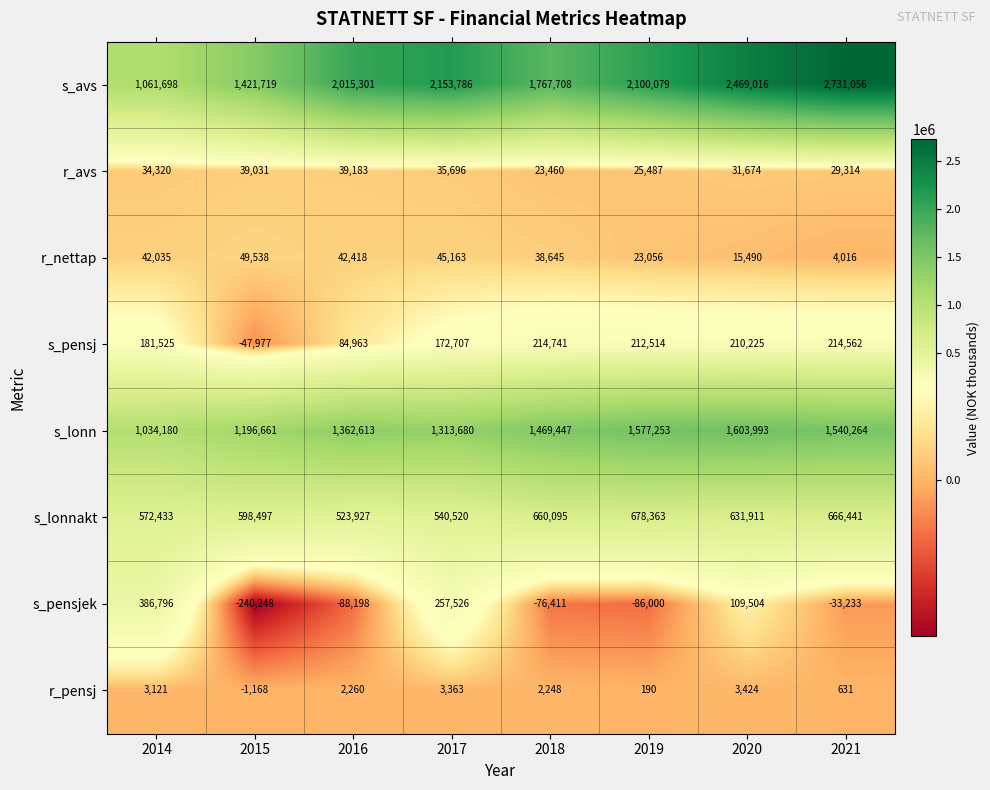

What is the sum of the r_nettap values at 2019 and 2016?

65474